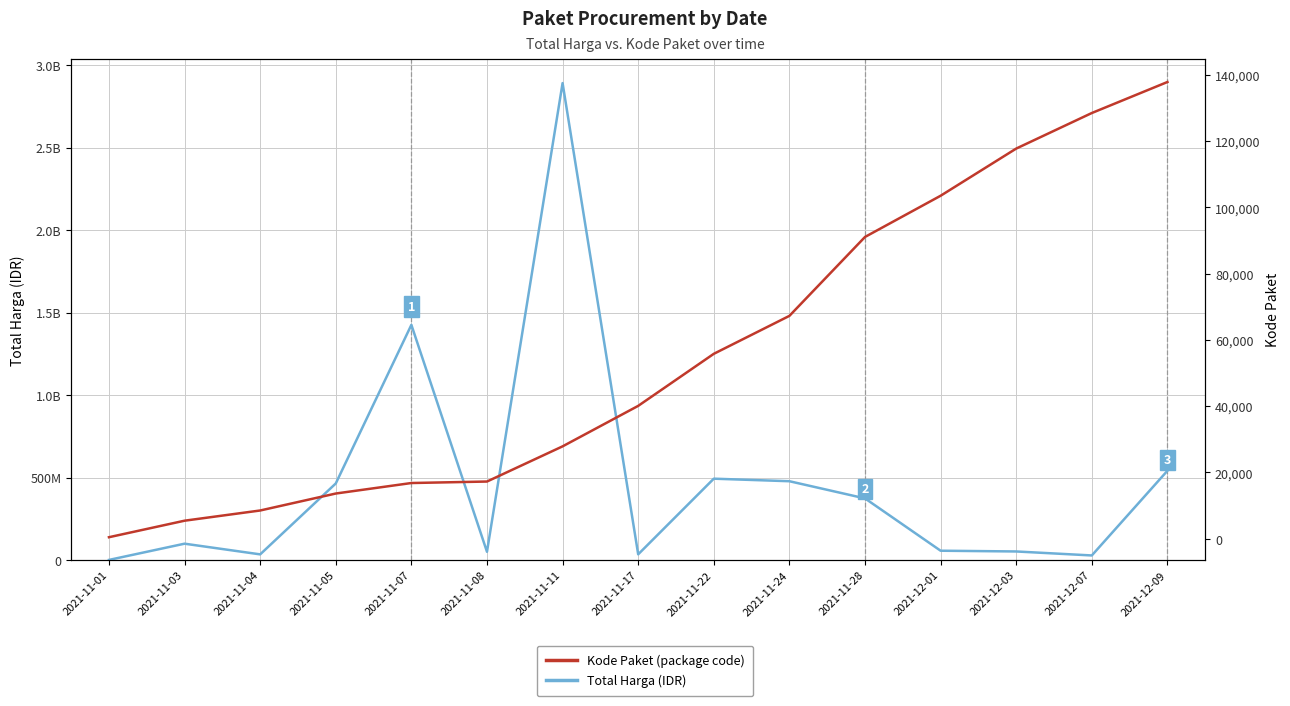

In Total Harga (IDR), how many points are lower than both neighbors (excluding endpoints)?

4